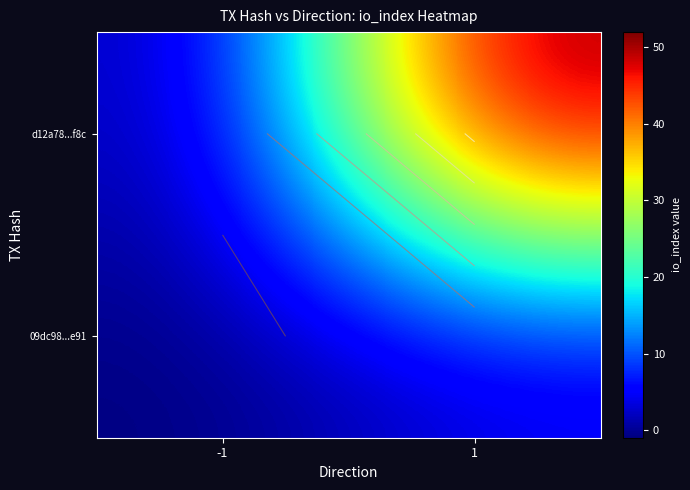

How many values in the 09dc98...e91 series are below 3?

1